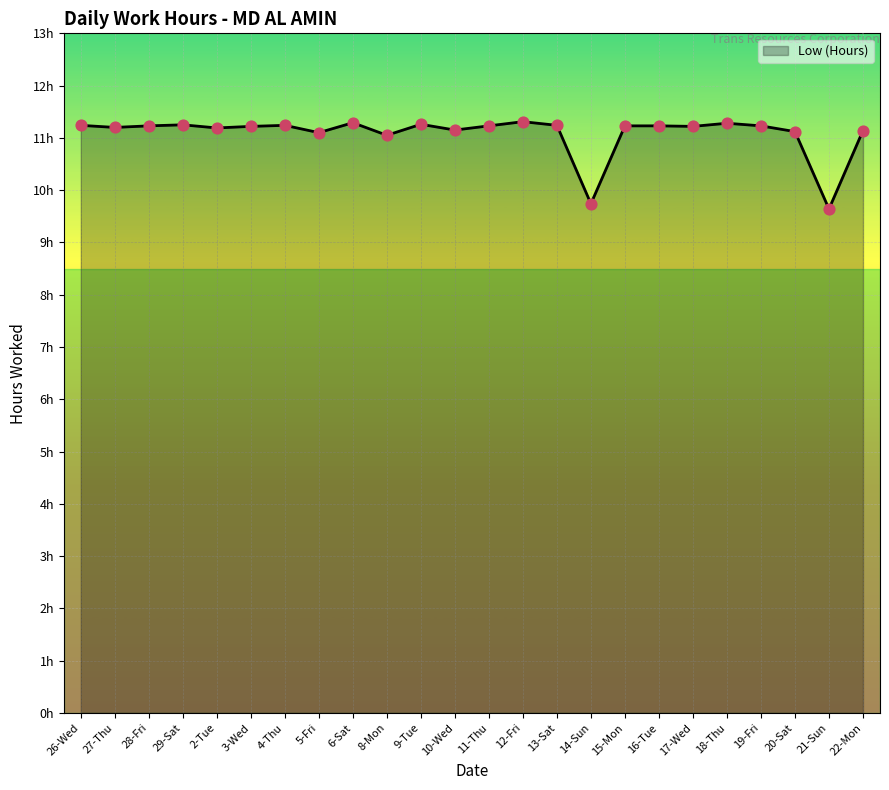

What is the ratio of the value at 4-Thu to the value at 19-Fri?

1.0